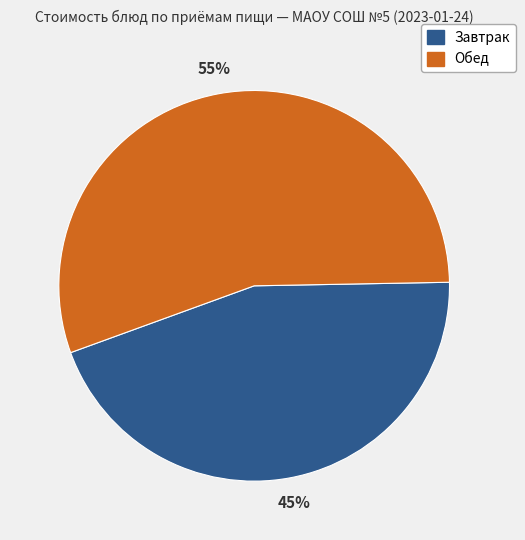

How many segments does this pie chart have?

2